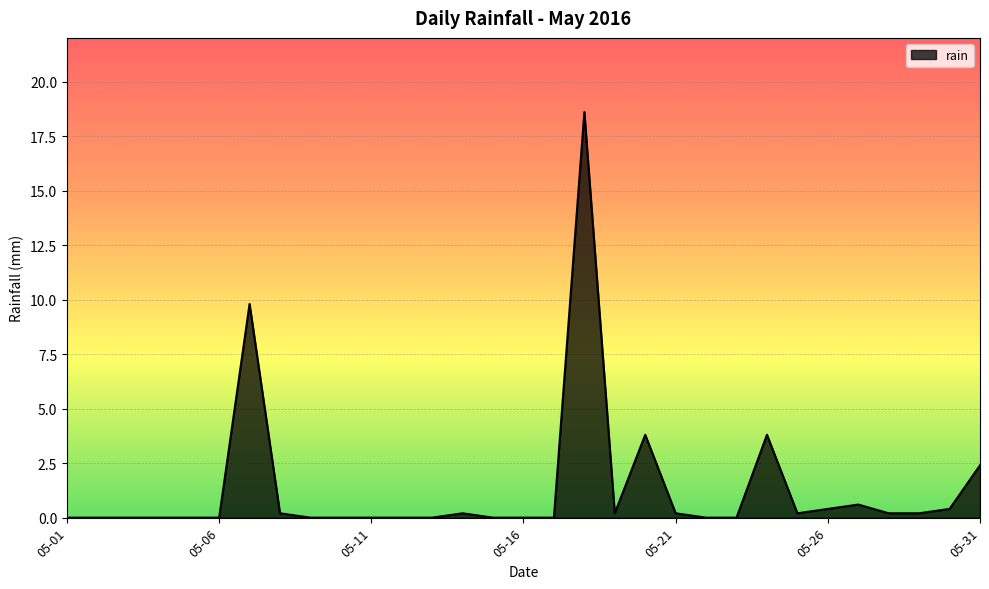

Does the chart have visible grid lines?

Yes